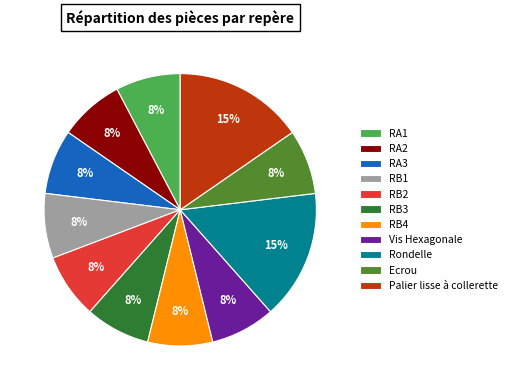

To the nearest percent, what is the average slice percentage?

9%